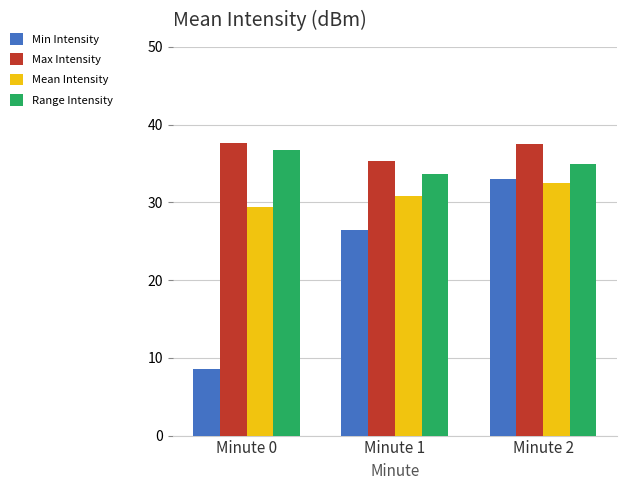

What are all the series names shown in the legend?

Min Intensity, Max Intensity, Mean Intensity, Range Intensity